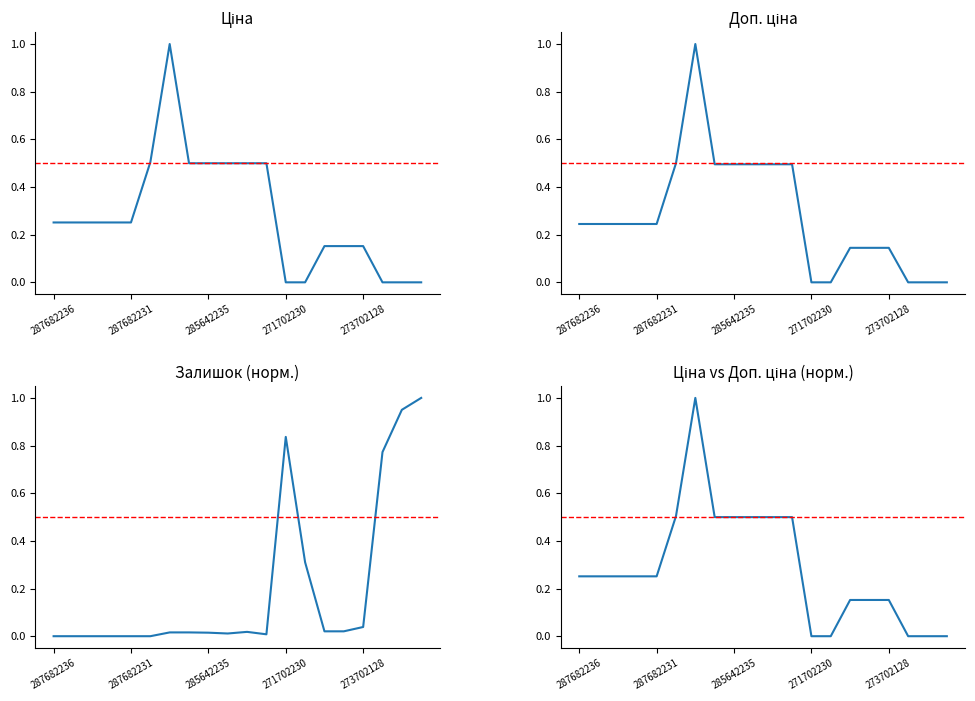

Is it true that Ціна equals 0.5 at 10?

True